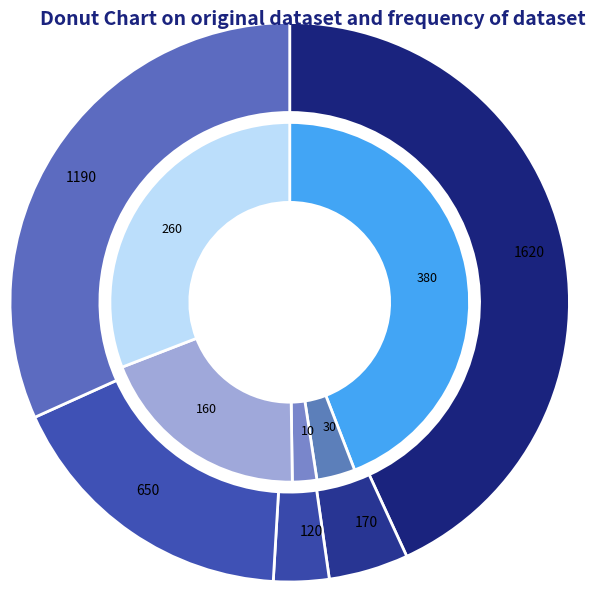

To the nearest percent, what is the combined percentage of totaal and 17-18?

67%